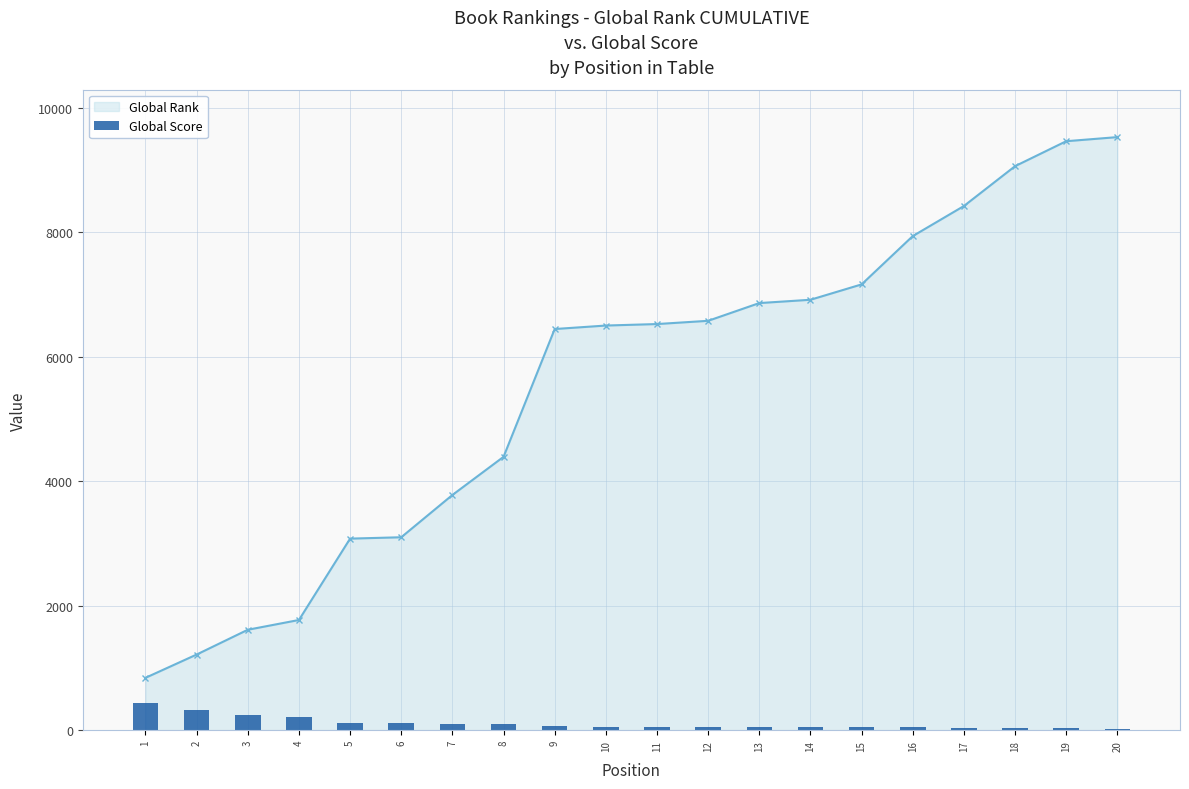

Is it true that the value at 4 is 123?

False